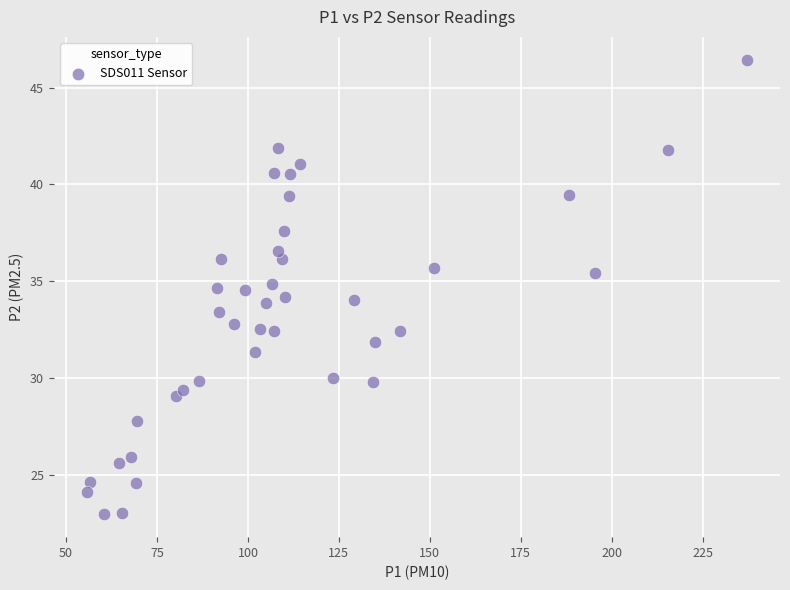

What is the range of Y values (max minus min)?

23.5